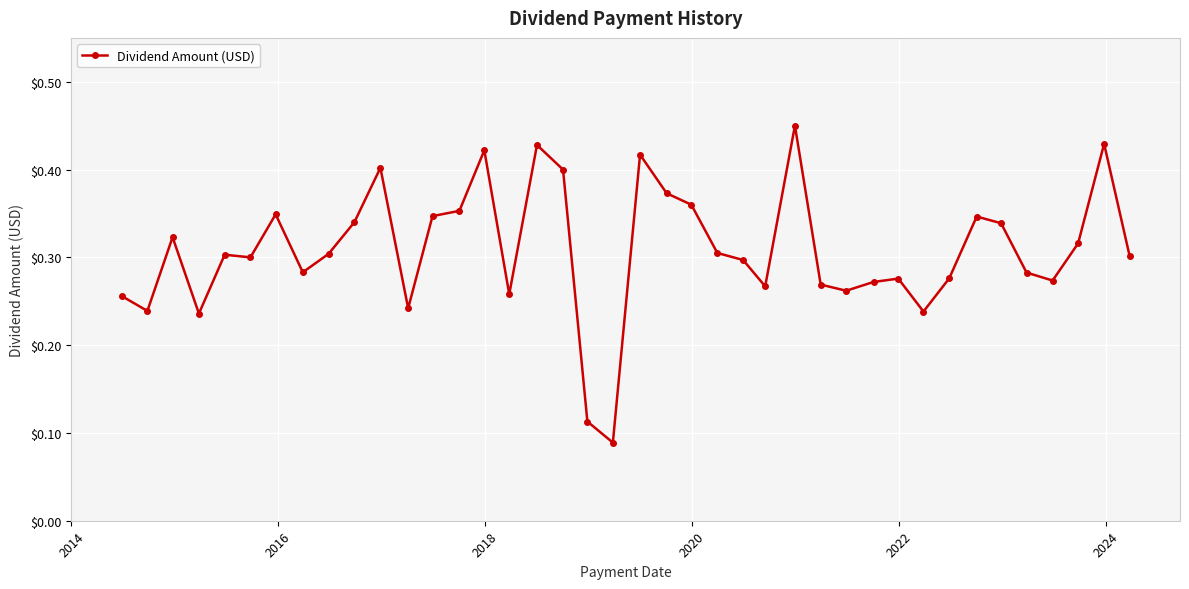

Count the values in the range 0 to 1.

40